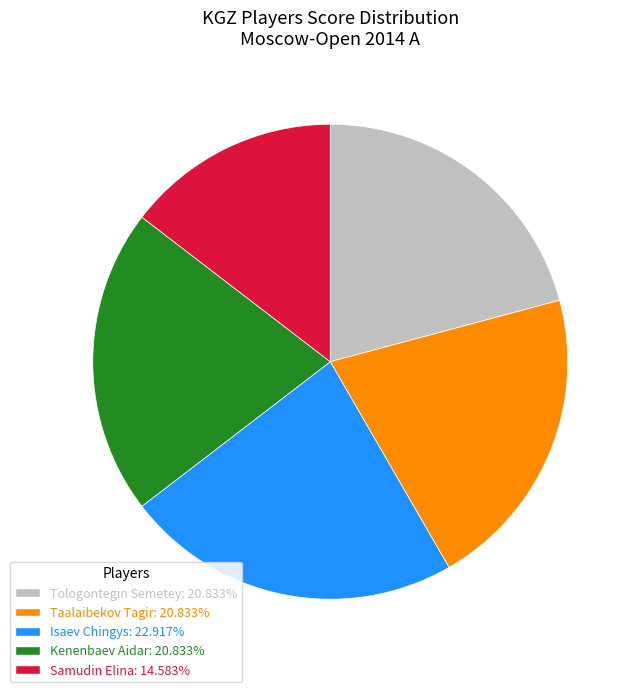

Is the sum of Samudin Elina and Kenenbaev Aidar greater than half?

No